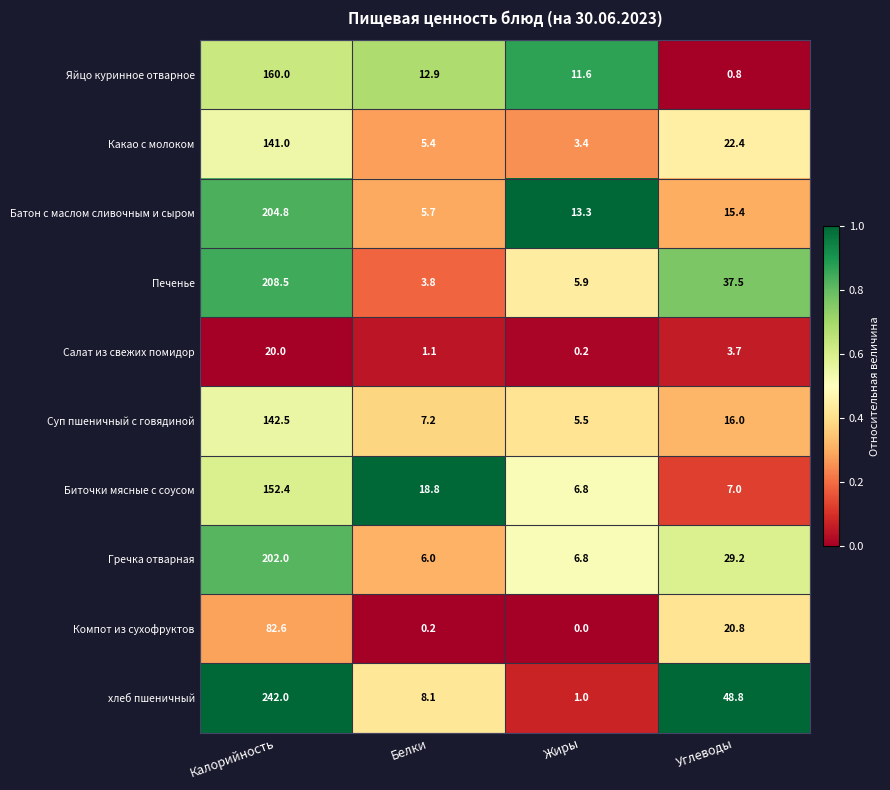

What is the difference between the maximum and minimum values in the Компот из сухофруктов series?

82.6